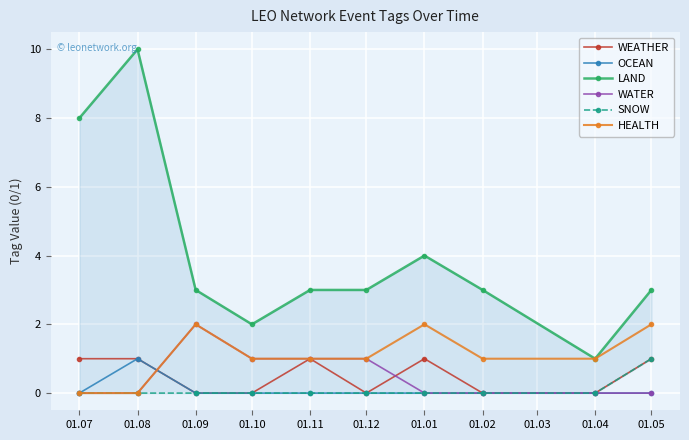

At which label does WEATHER reach its minimum?

01.09